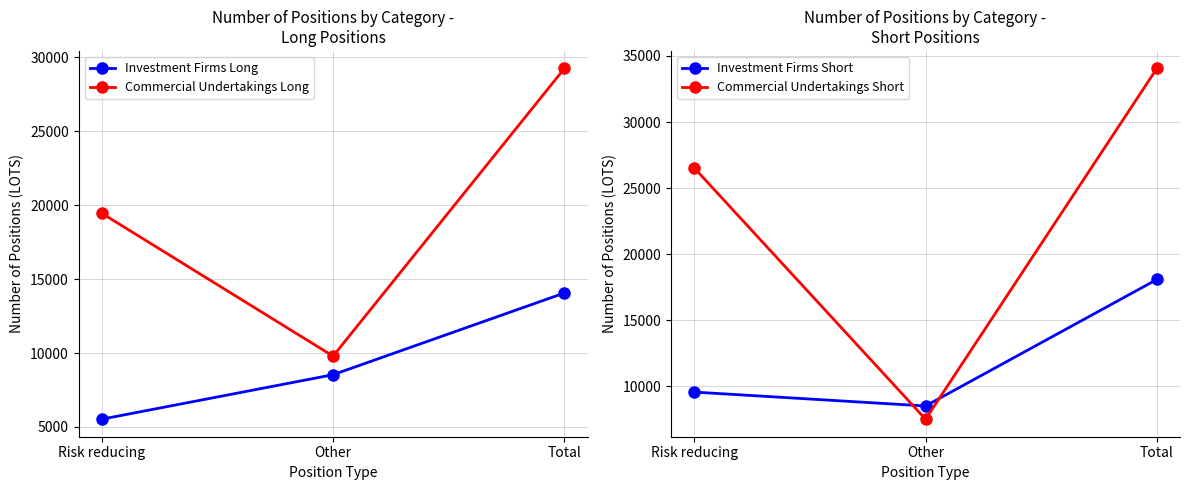

Is it true that Investment Firms Short equals 13712.7 at Other?

False